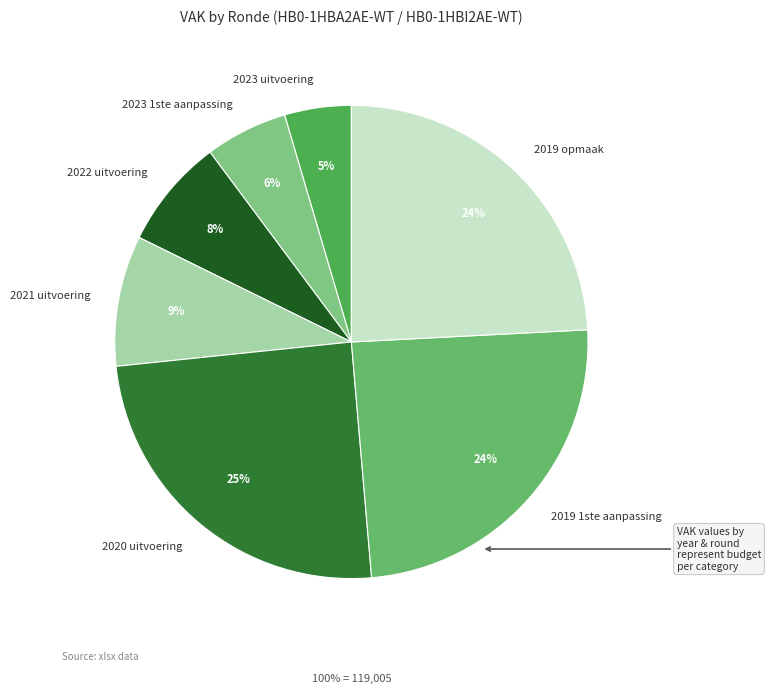

Do 2019 opmaak and 2020 uitvoering together represent more than half of the pie?

No